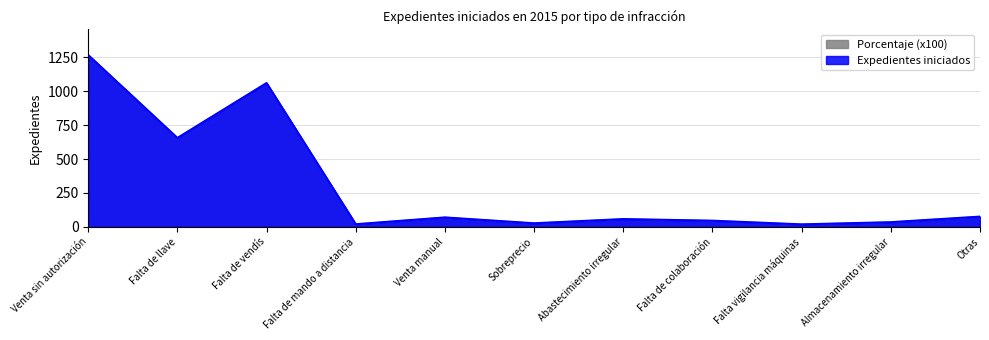

Between Falta de vendís and Almacenamiento irregular, which is larger?

Falta de vendís